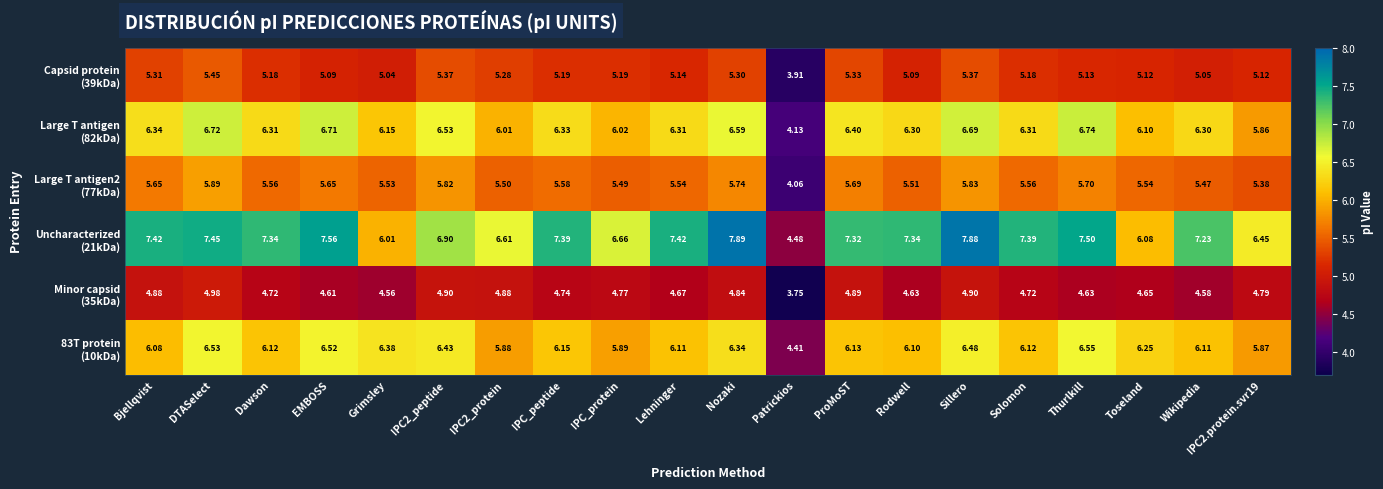

At which category does the chart reach its minimum across all series?

Patrickios